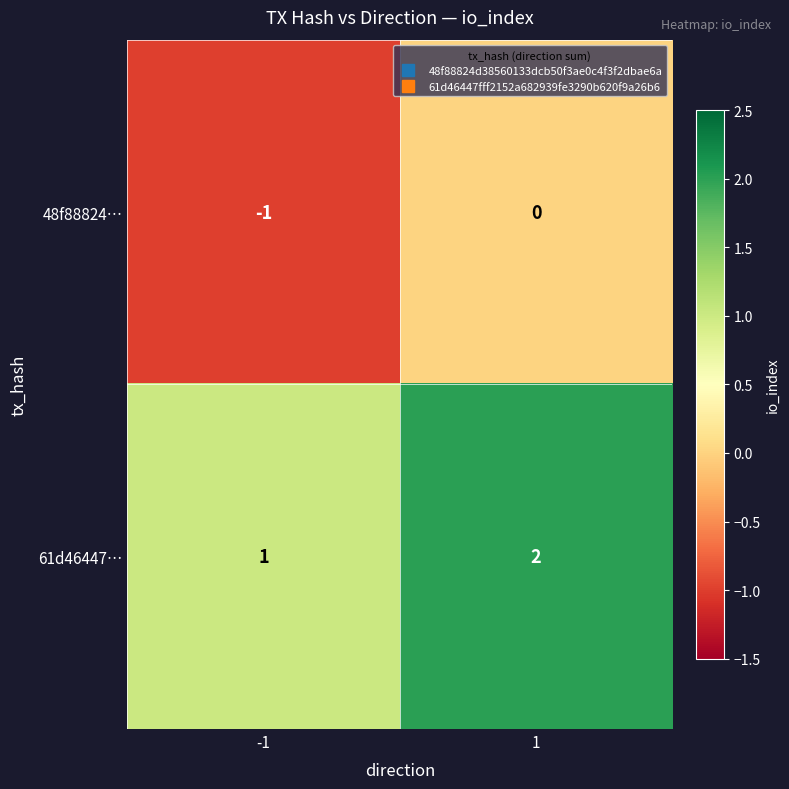

List the series in order of their overall mean, lowest first.

48f88824…, 61d46447…